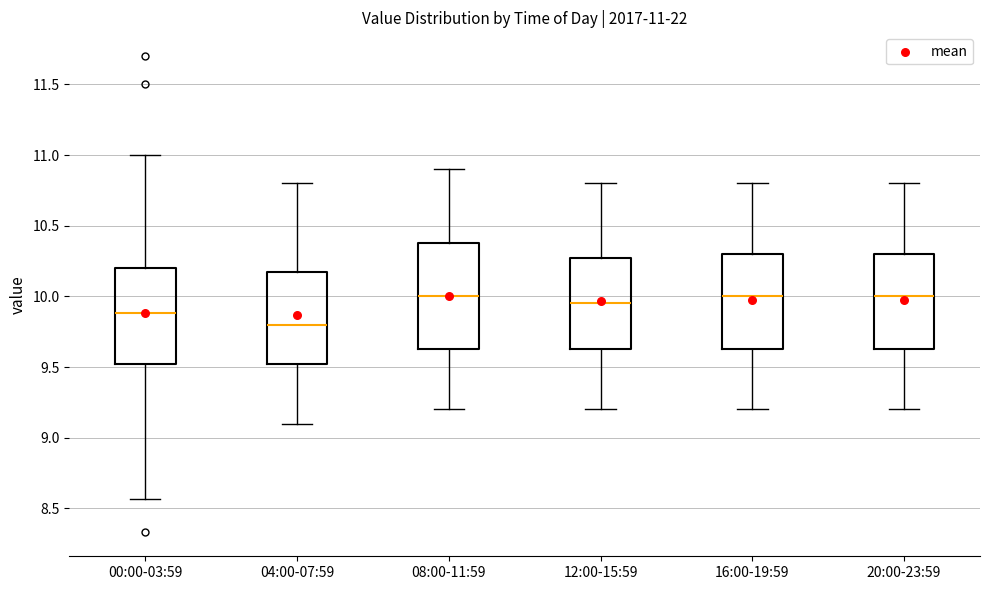

Which box has the lowest median line?

04:00-07:59